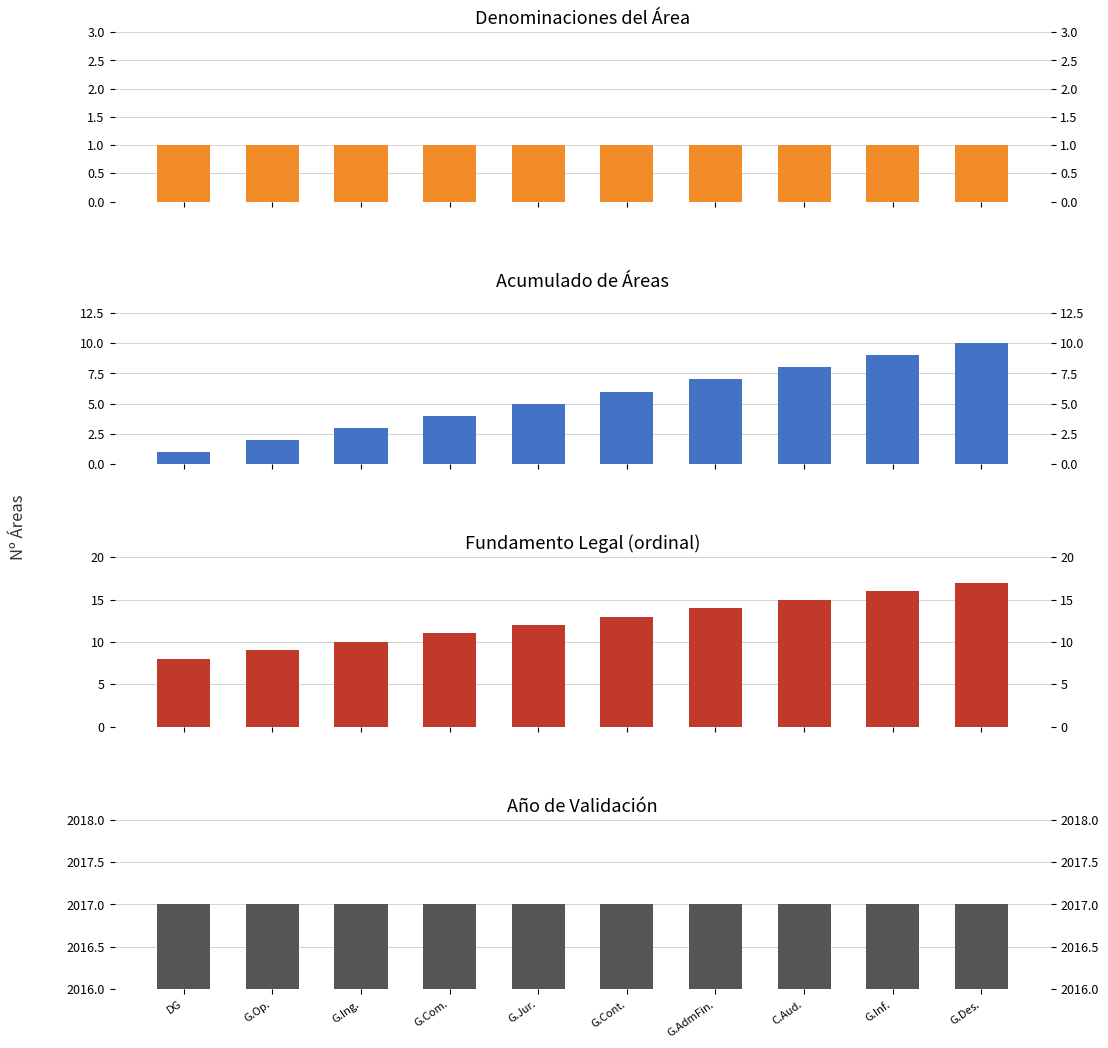

What is the average value of the Denominations count series?

1